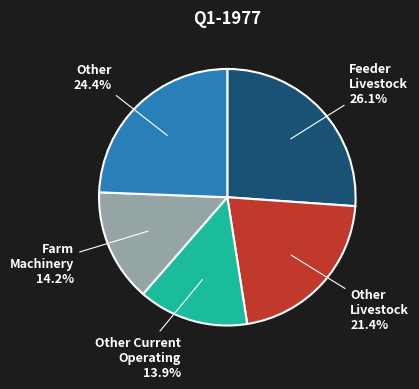

Is there a majority slice in this chart?

No